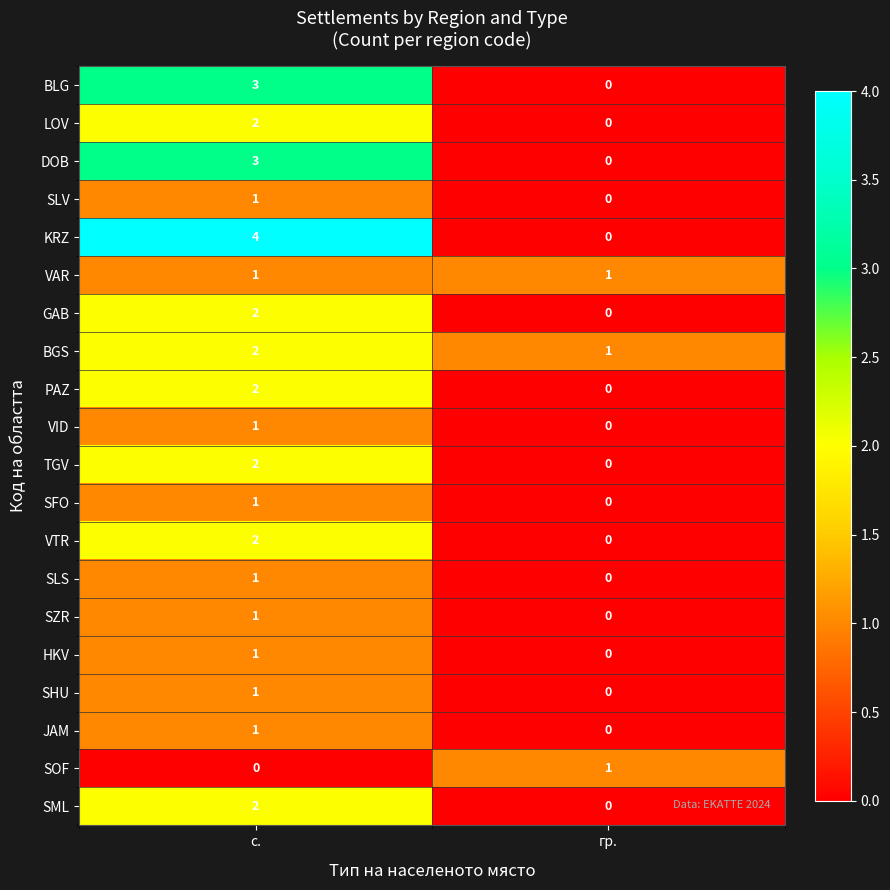

Count the number of data series in this chart.

20